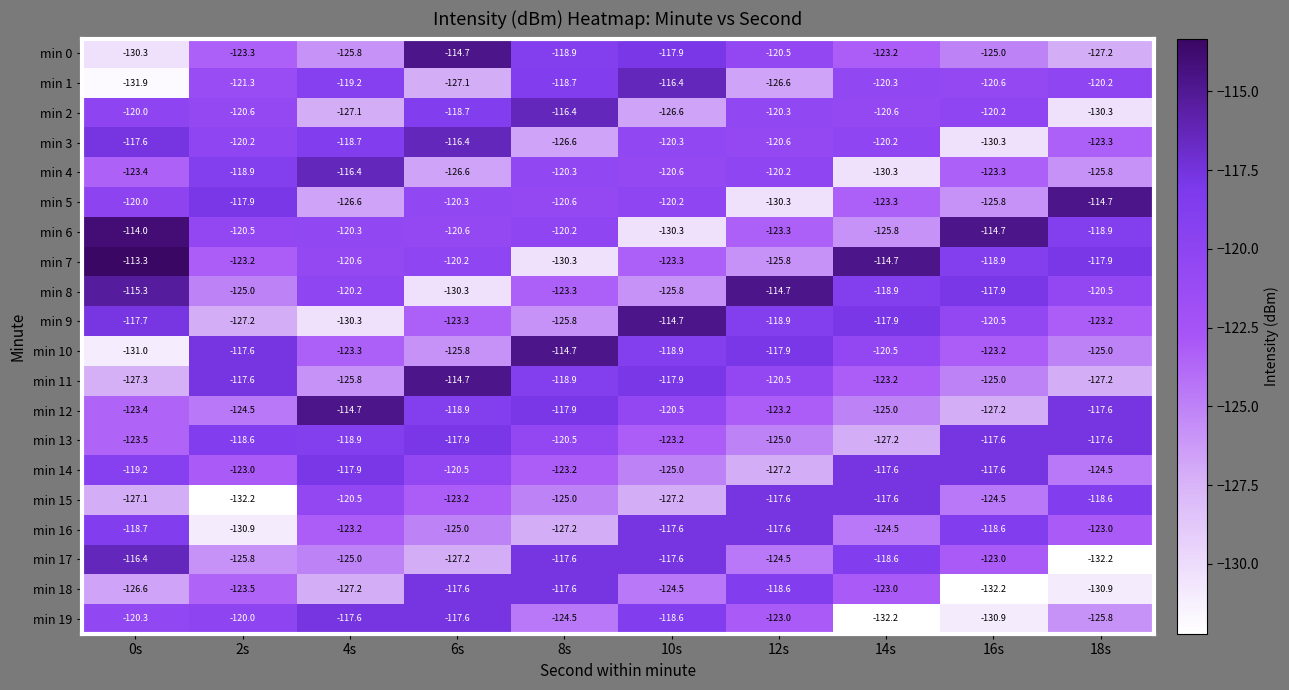

Which series has the largest total across all categories?

min 7